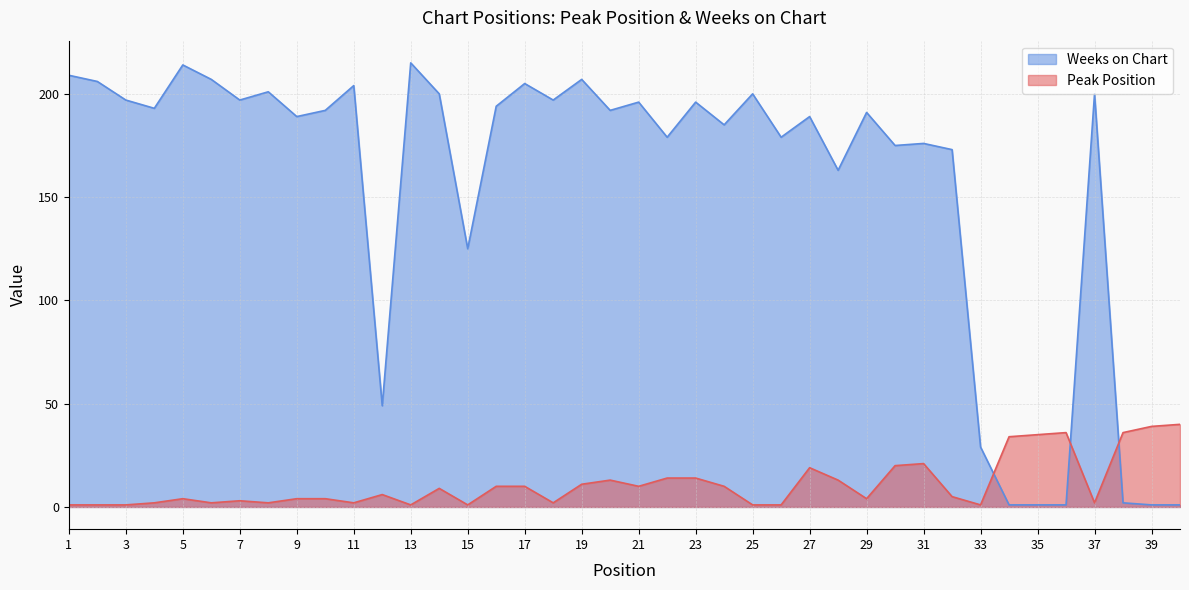

At which label does Weeks on Chart first exceed 192?

1